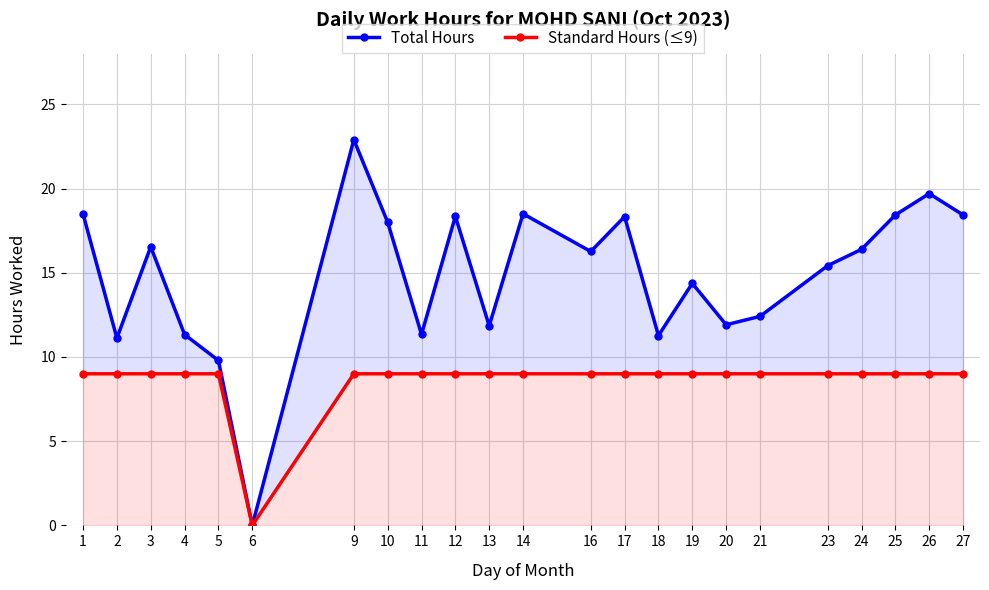

What is the value of the Total Hours point at the 11th from the left?

11.8